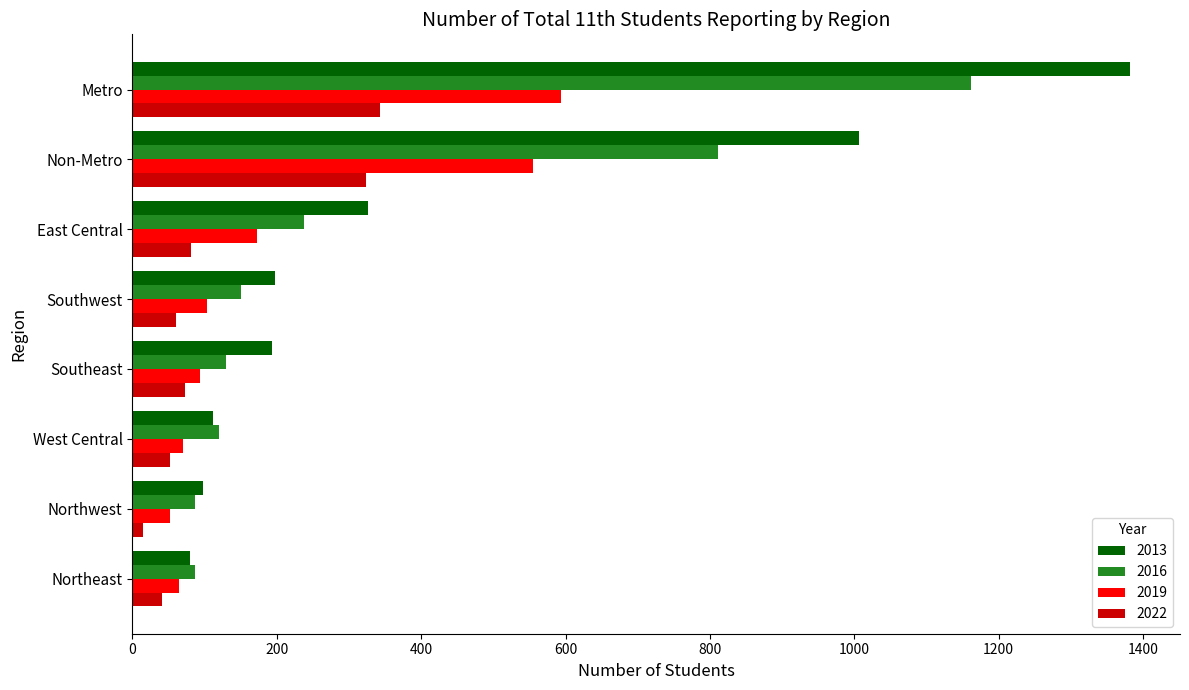

What is the sum of the 2016 values at Southwest and West Central?

271